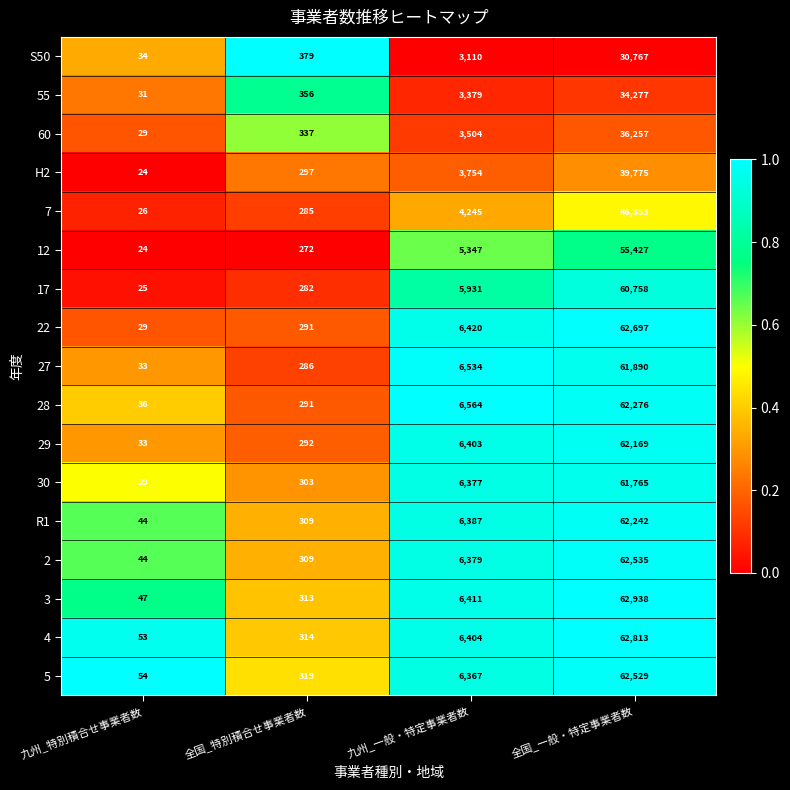

The value of 22 at 全国_一般・特定事業者数 is 103913. True or false?

False